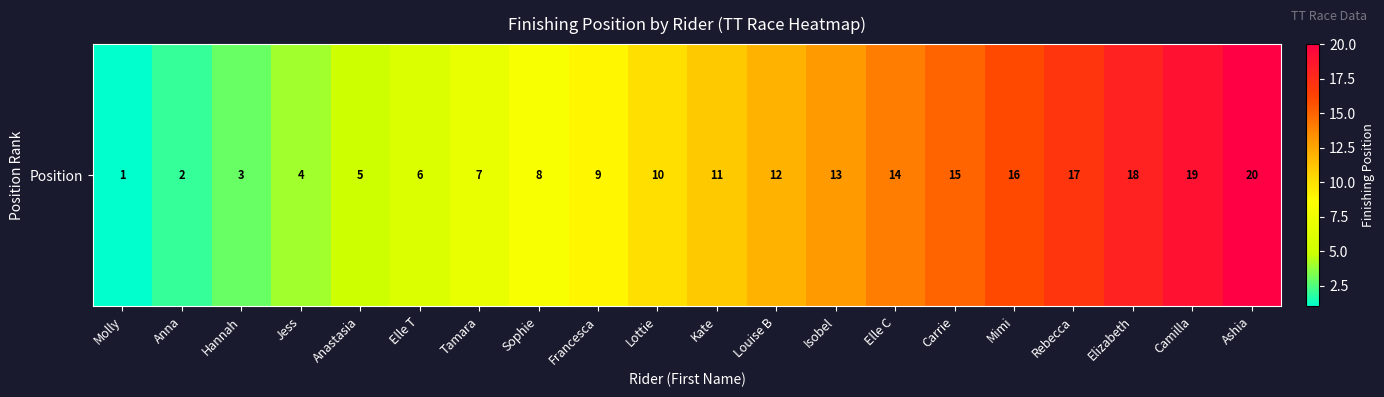

What is the maximum value shown in the chart?

20